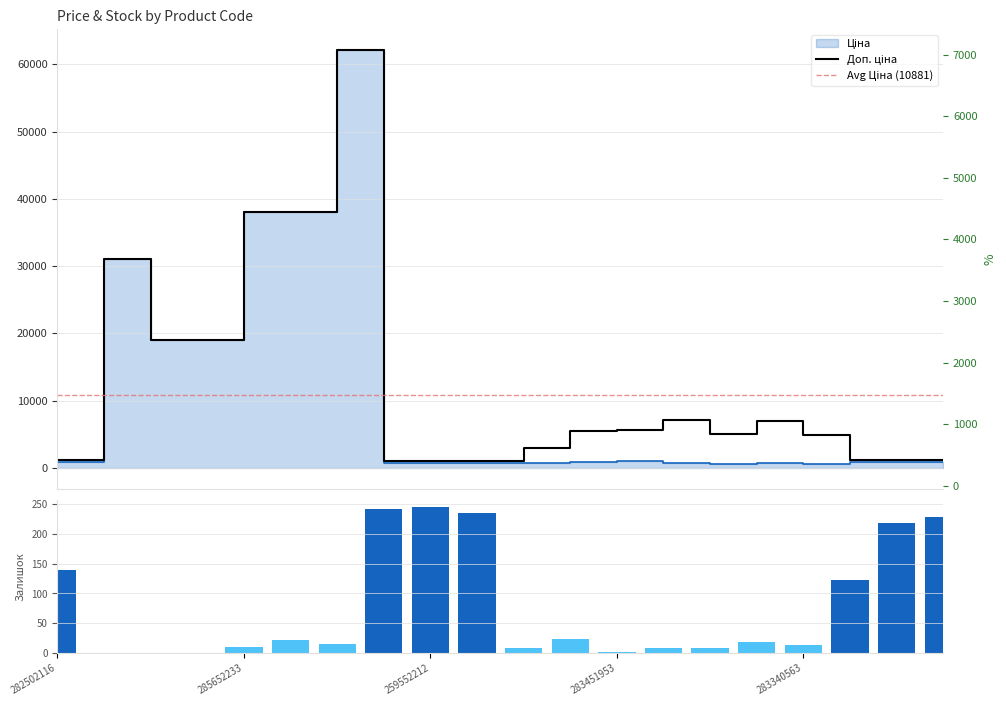

Which series has the largest range (max minus min)?

Ціна